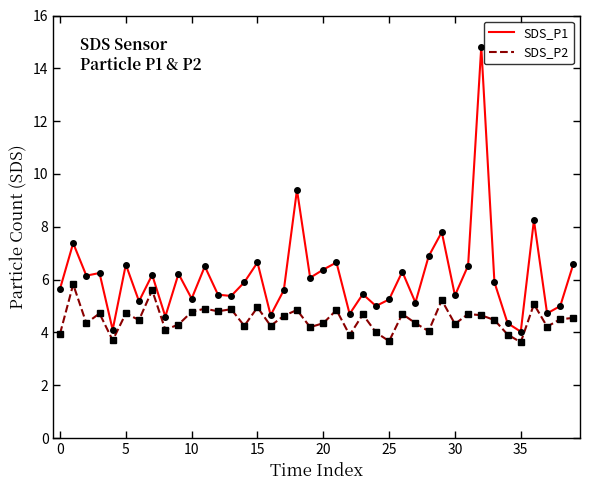

What is the lowest value of the SDS_P1 series?

4.0